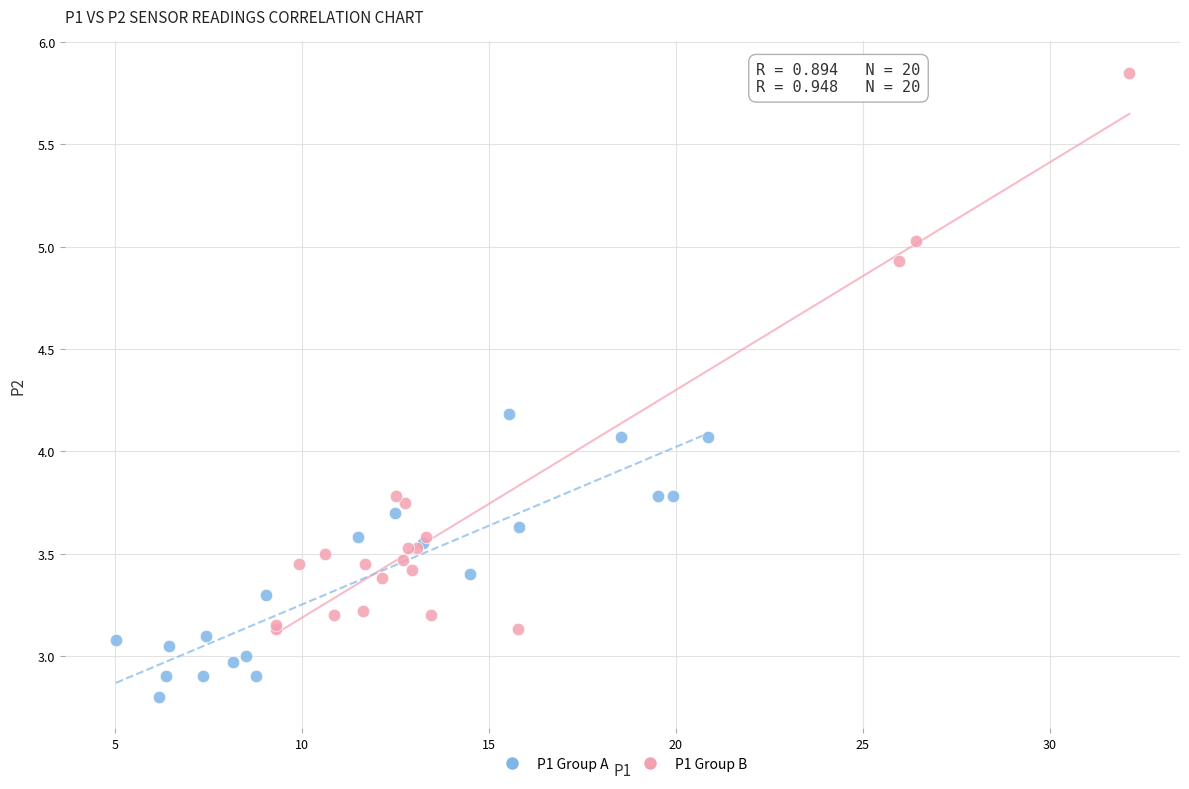

Which series reaches the minimum Y coordinate?

P1 Group A